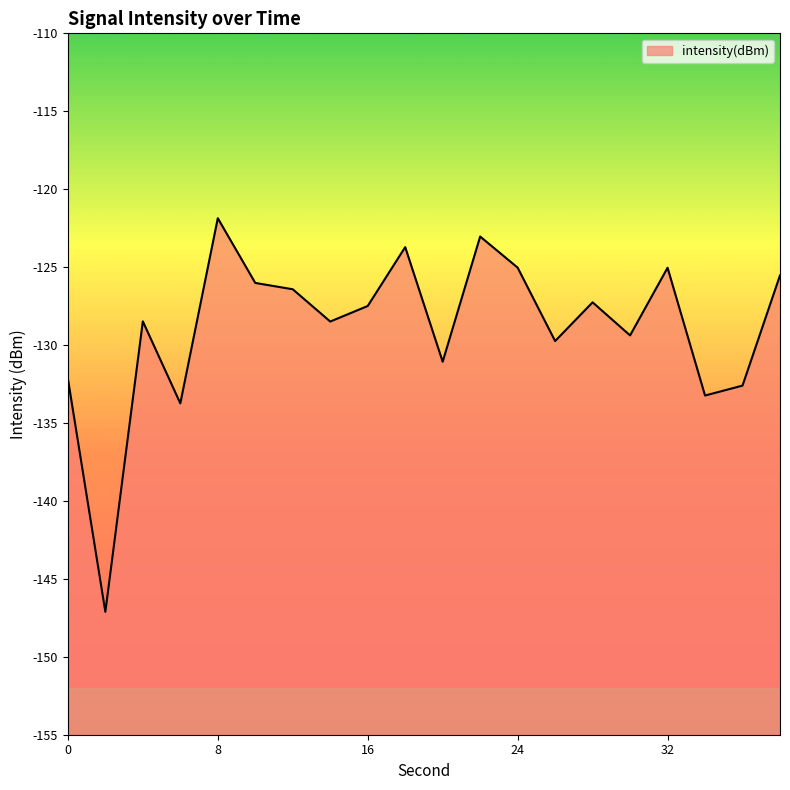

Reading right to left, transcribe all the data shown in this chart.

38=-125.5	36=-132.6	34=-133.2	32=-125.0	30=-129.4	28=-127.3	26=-129.7	24=-125.0	22=-123.0	20=-131.1	18=-123.7	16=-127.5	14=-128.5	12=-126.4	10=-126.0	8=-121.9	6=-133.7	4=-128.5	2=-147.1	0=-132.1